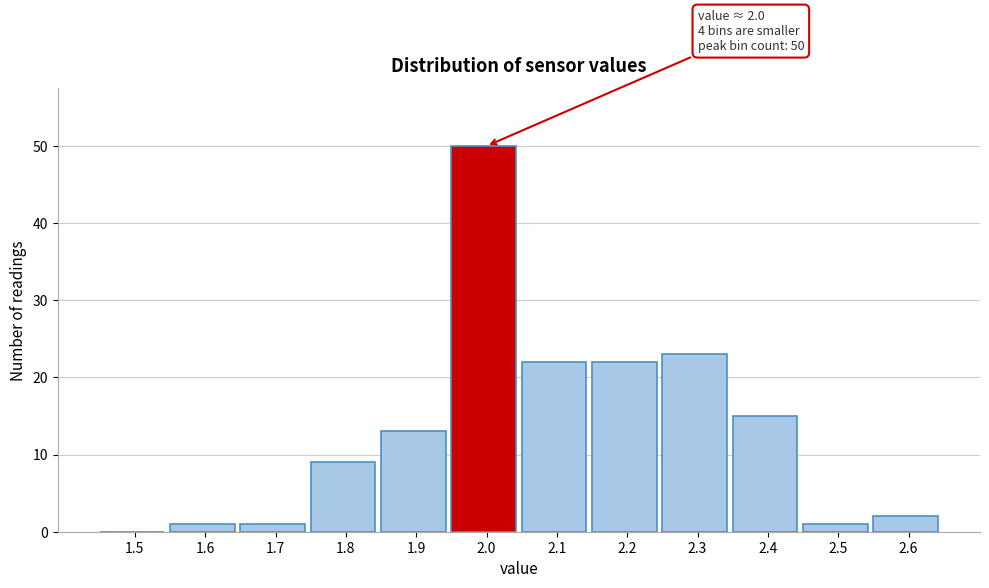

Reading left to right, list all the values displayed in this chart.

1.5=0	1.6=1	1.7=1	1.8=9	1.9=13	2.0=50	2.1=22	2.2=22	2.3=23	2.4=15	2.5=1	2.6=2